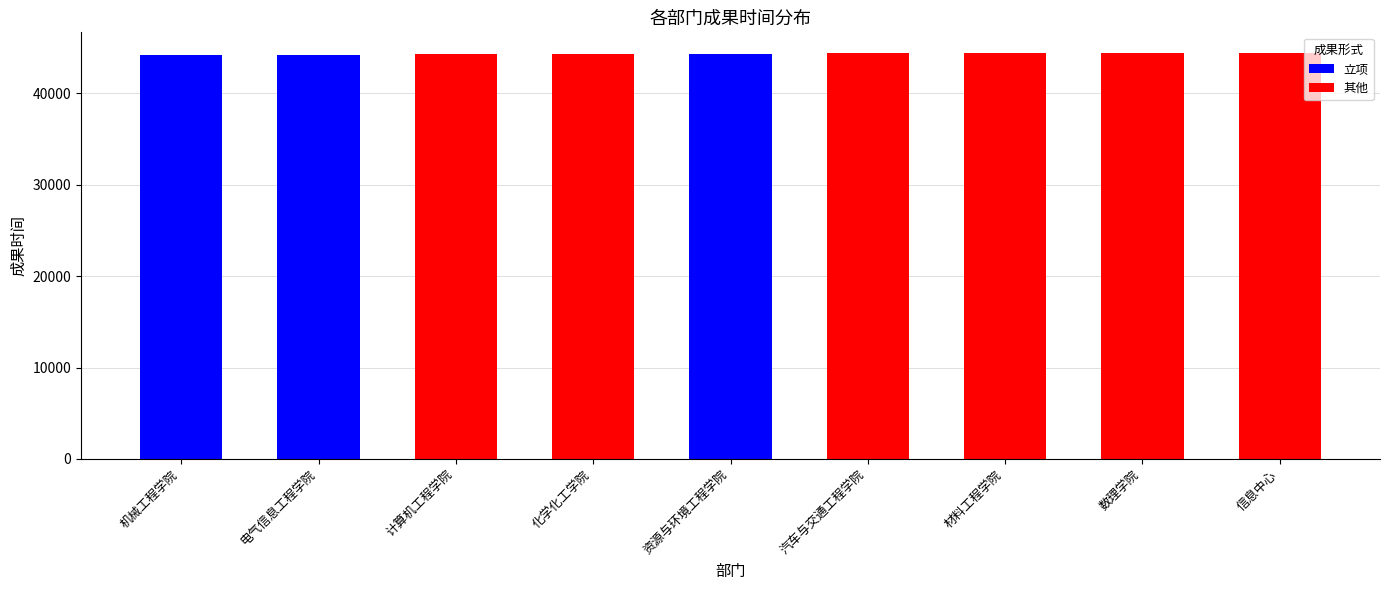

What is the total value across all series at 电气信息工程学院?

44228